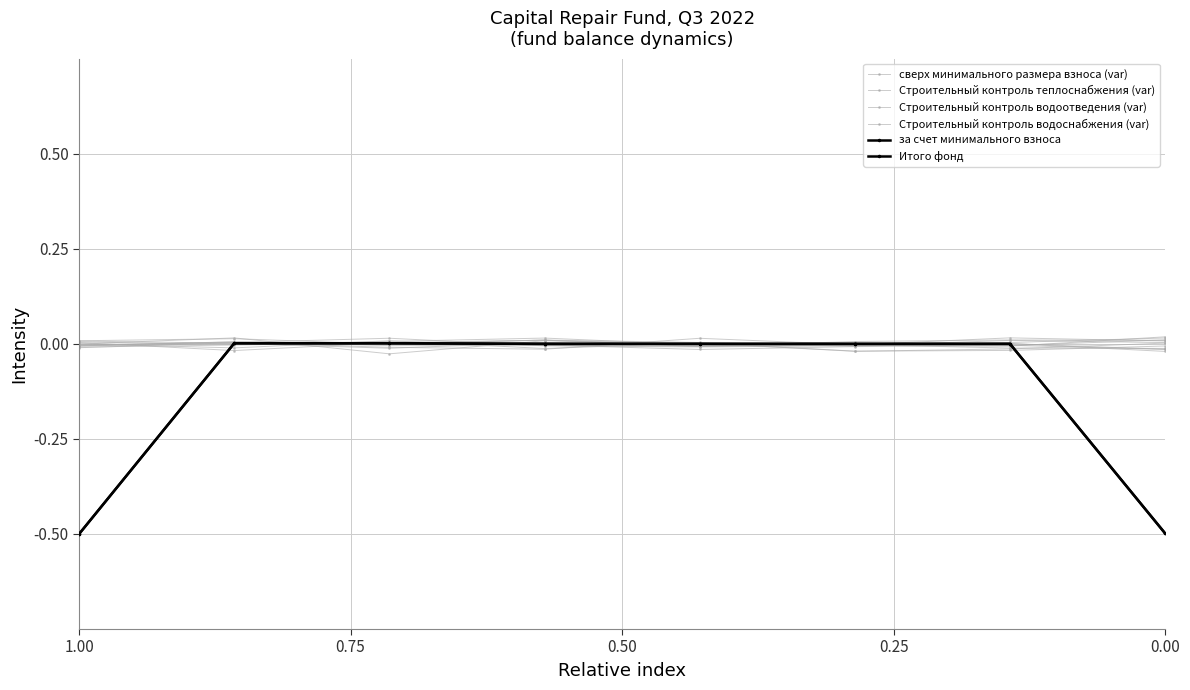

At how many categories does at least one series exceed 0?

8